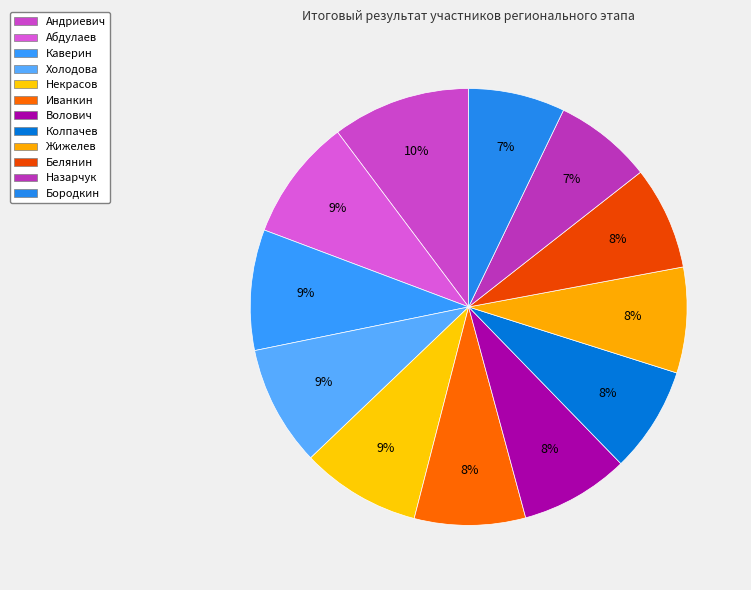

How many segments does this pie chart have?

12